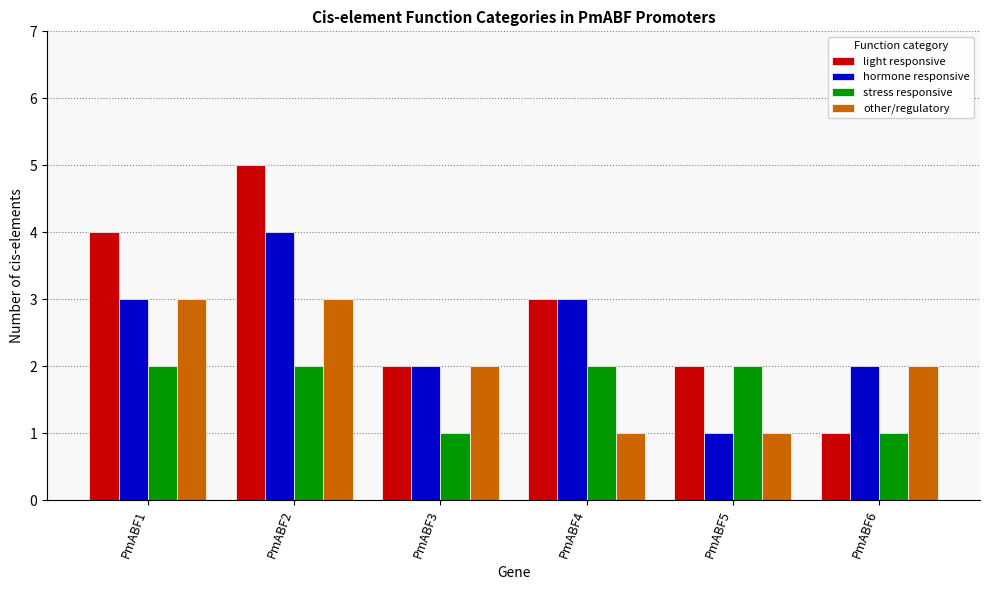

The value of stress responsive at PmABF5 is 1. True or false?

False